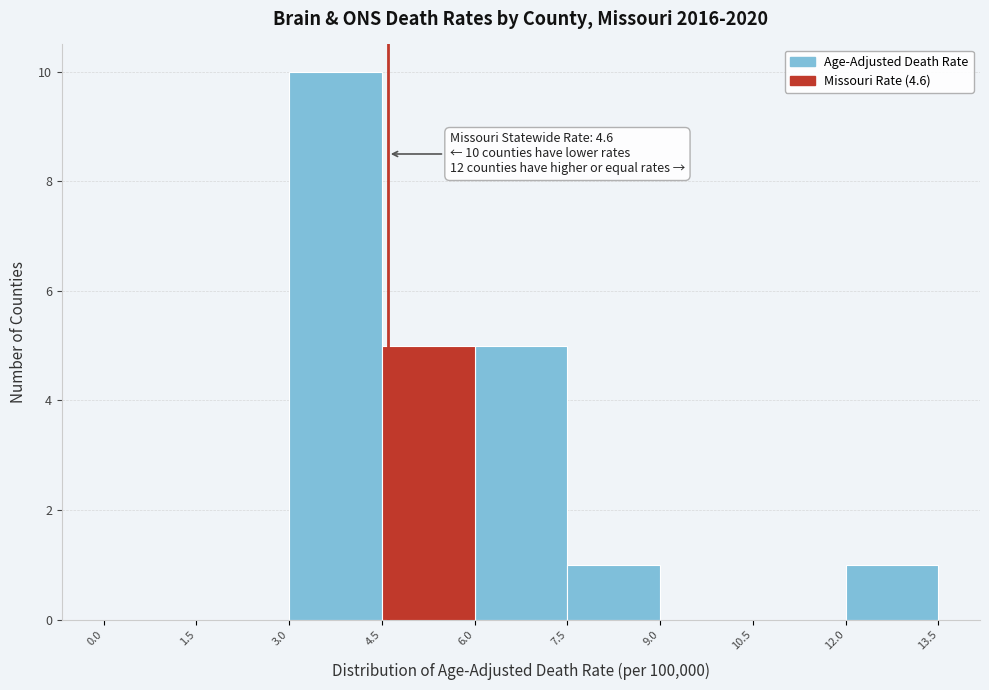

Which range on the x-axis has the tallest bar?

3.0 to 4.5